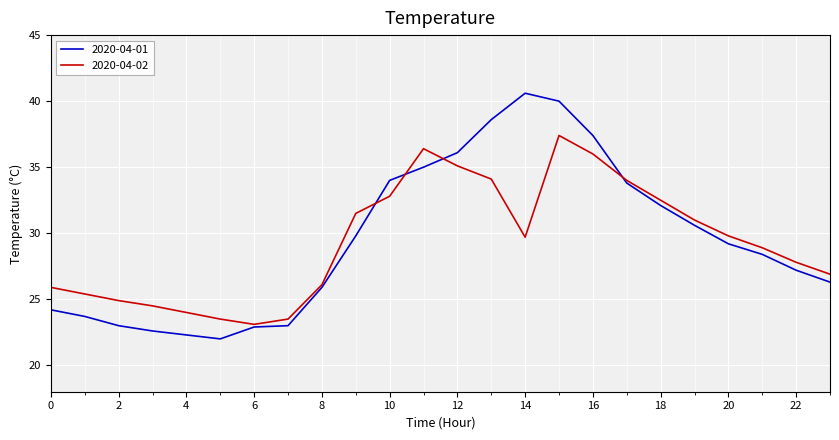

Rank the series by their maximum value, from highest to lowest.

2020-04-01, 2020-04-02